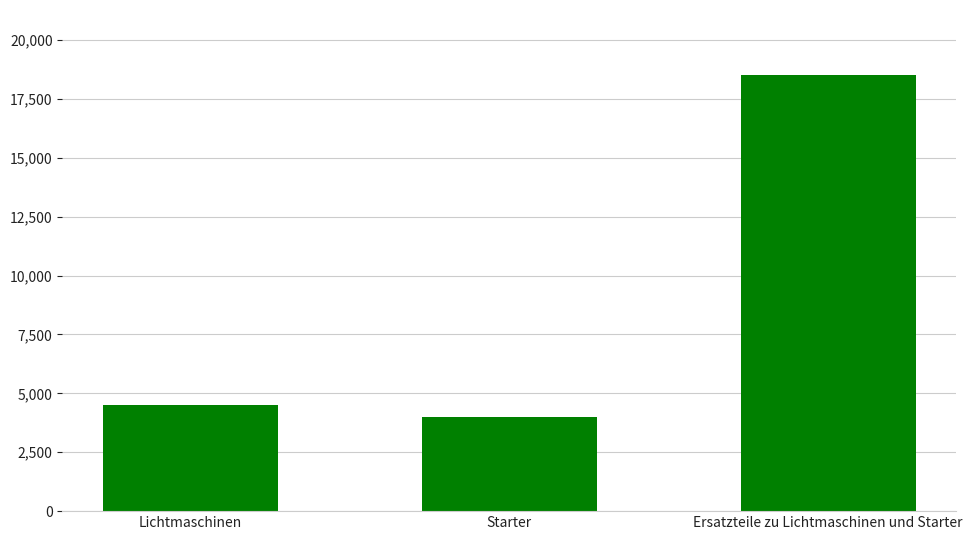

At which label is the value closest to 11250?

Lichtmaschinen